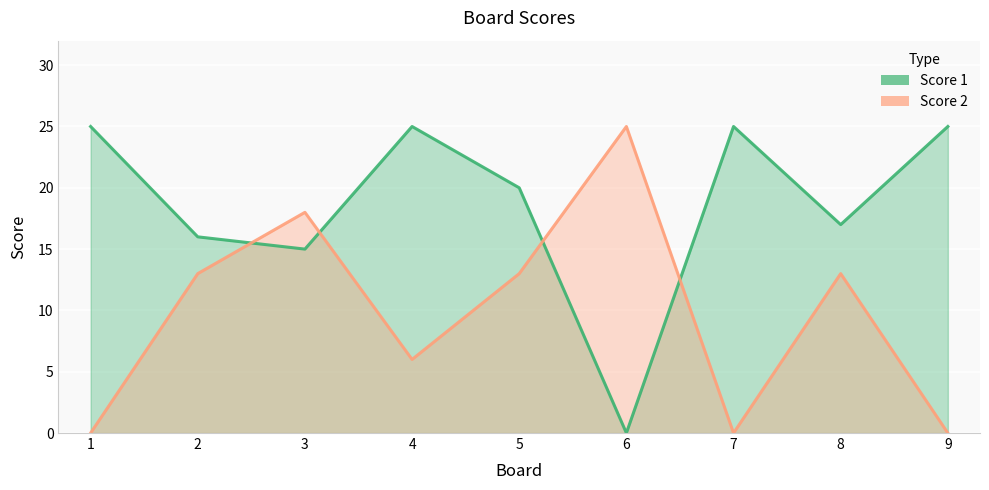

Reading left to right, what are all the values shown in this chart?

Score 1: 25	16	15	25	20	0	25	17	25
Score 2: 0	13	18	6	13	25	0	13	0